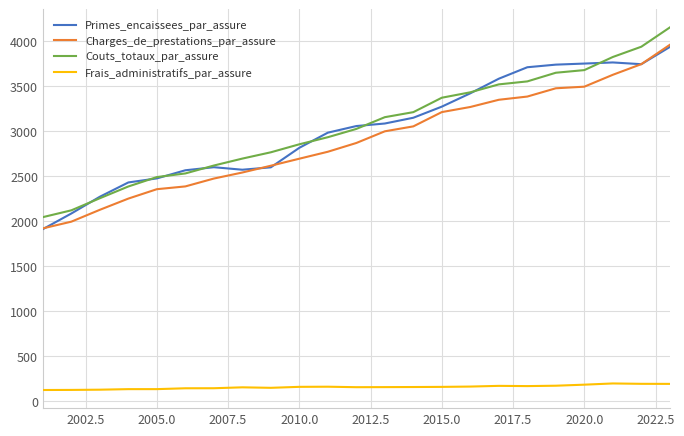

Which series has the widest spread of values?

Couts_totaux_par_assure